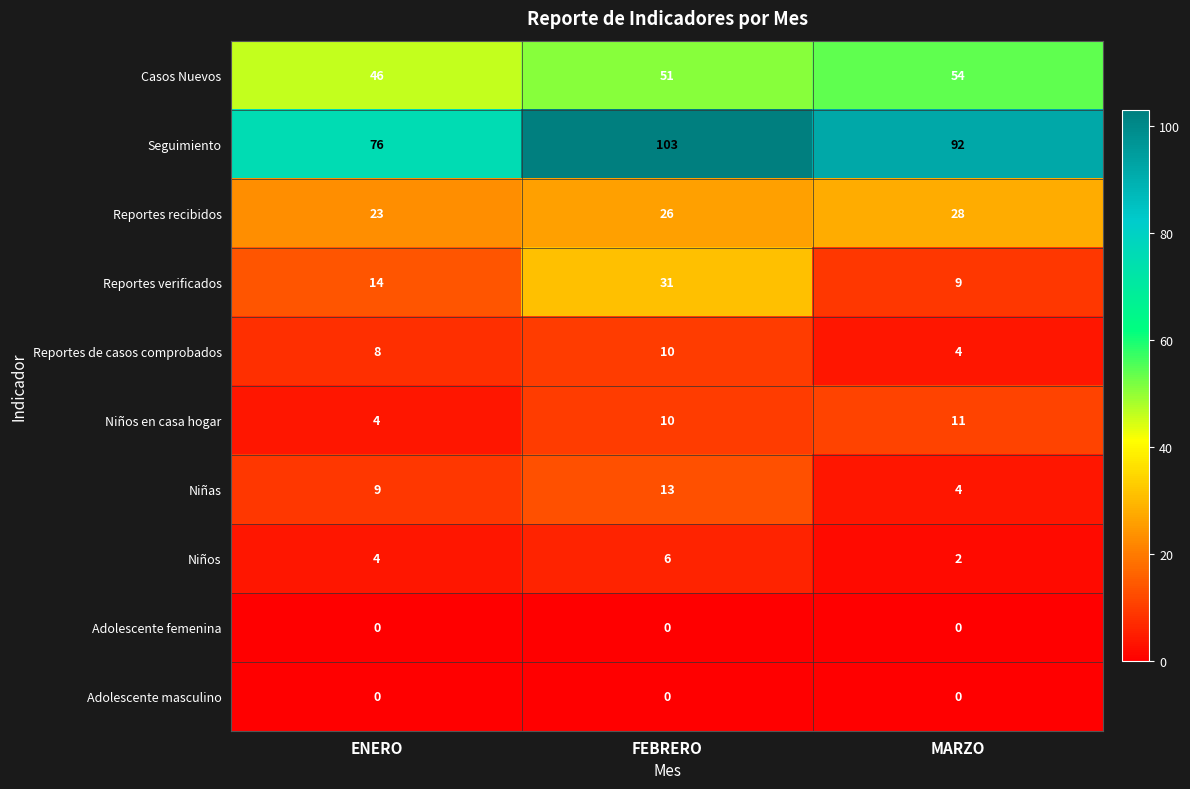

What is the sum of the Niñas values at MARZO and ENERO?

13